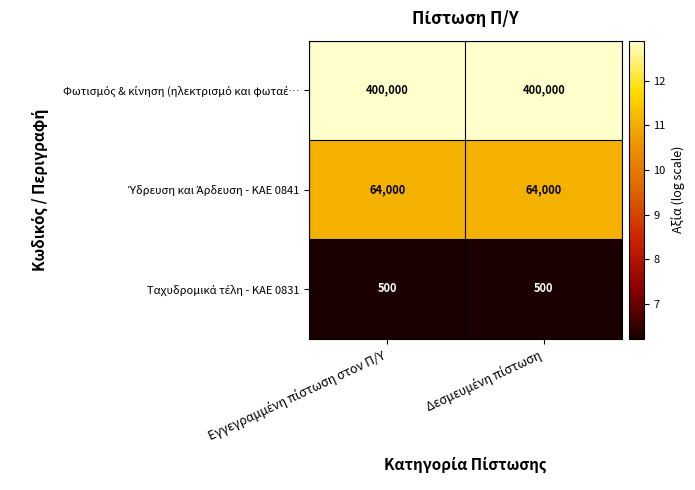

What is the minimum value shown in the chart?

500